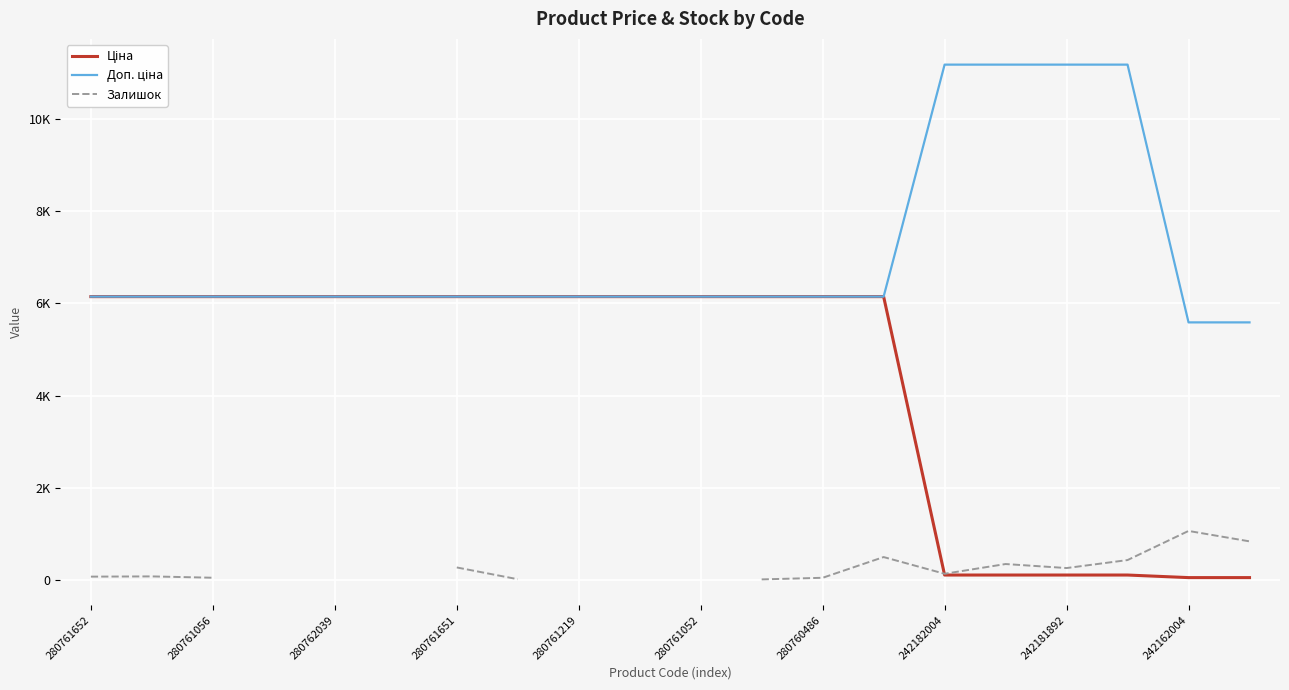

True or false: Ціна and Доп. ціна intersect in this chart.

False